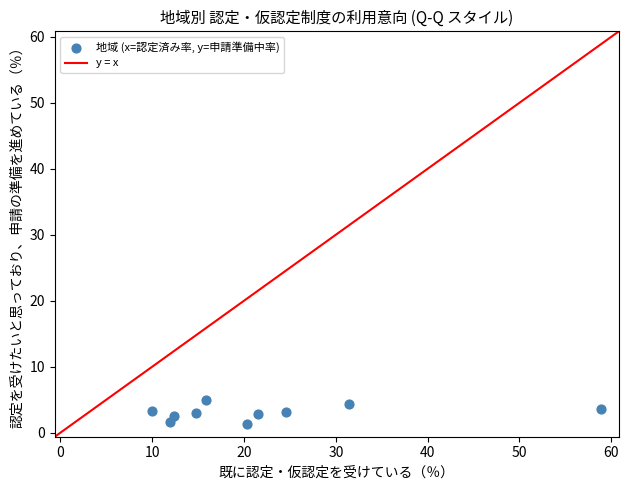

What is the average X value?

22.2